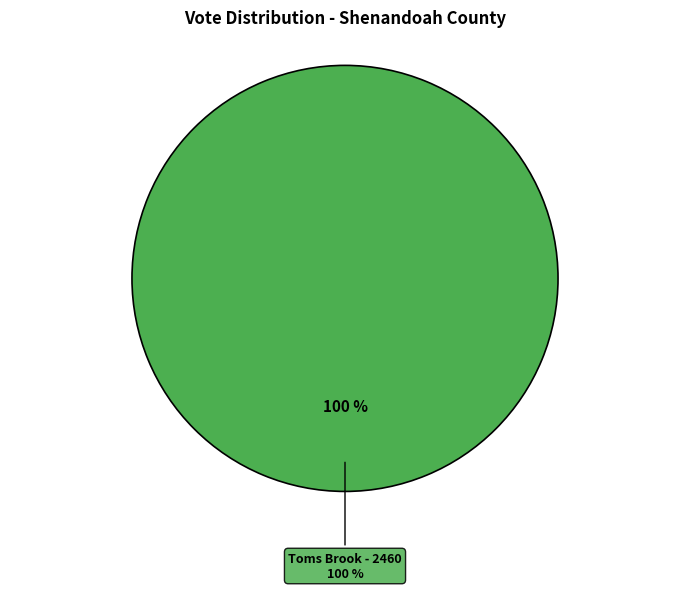

Combined, do Ab - Central Absentee Precinct / Provisional and Toms Brook - 2460 account for over 50%?

Yes